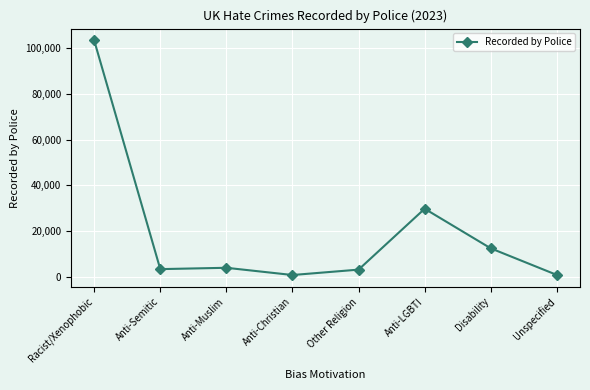

How many lines are shown in the chart?

1